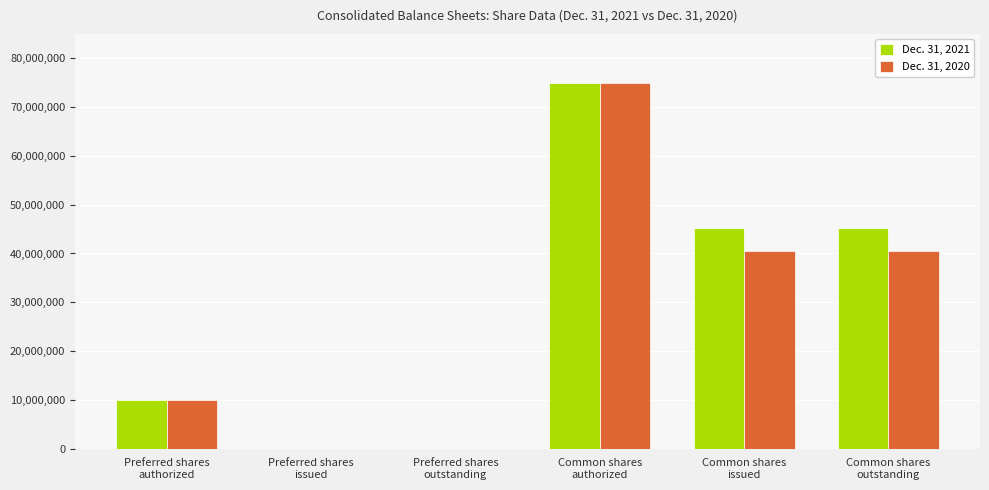

At which category is the sum across all series the highest?

Common shares
authorized